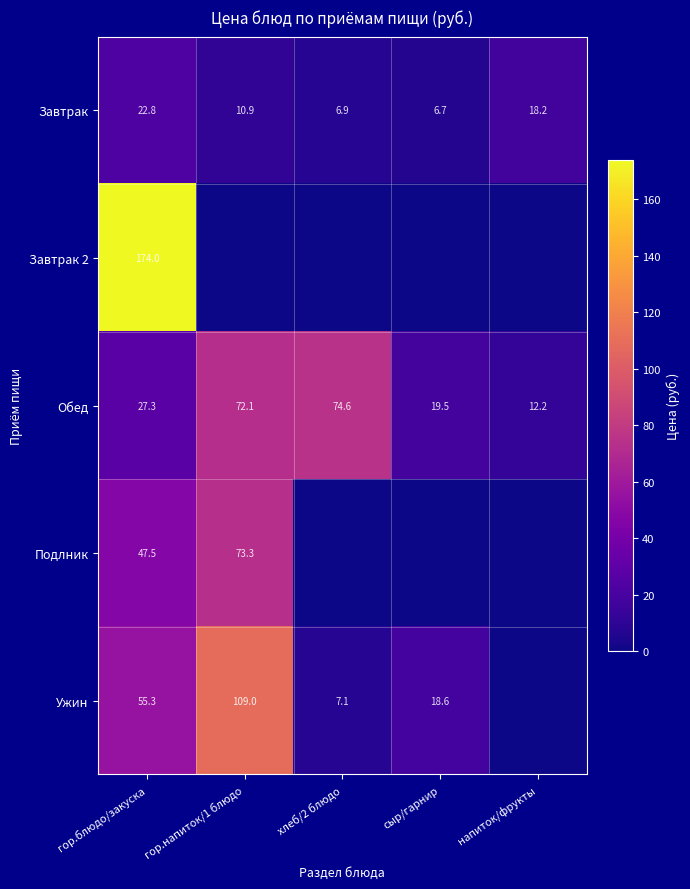

Where is Обед nearest to the value 43?

гор.блюдо/закуска